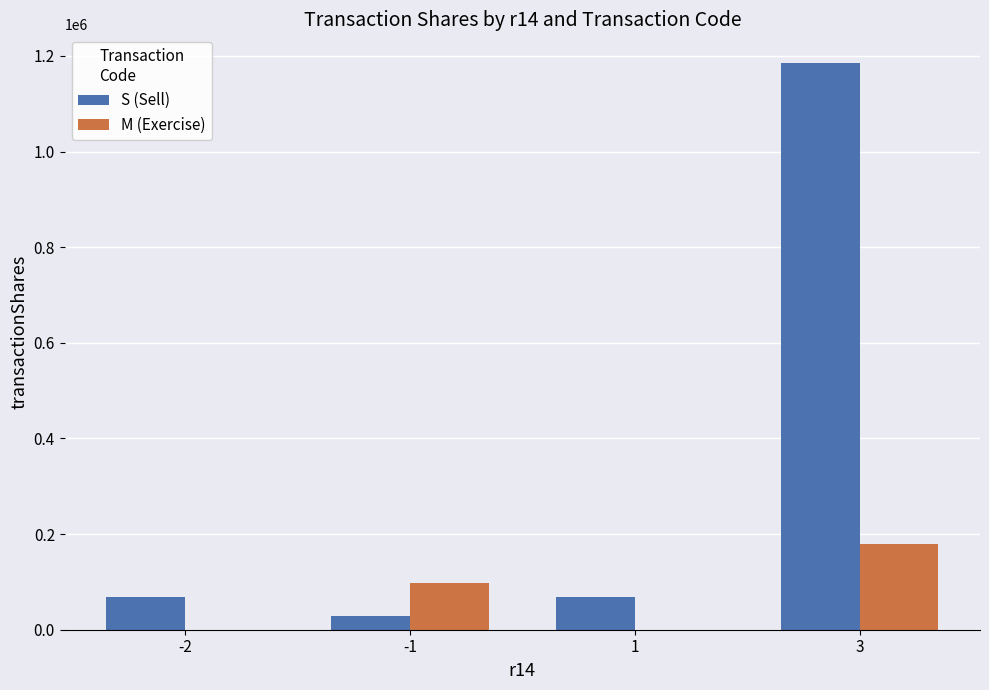

What is the spread (max minus min) of values at -1?

69297